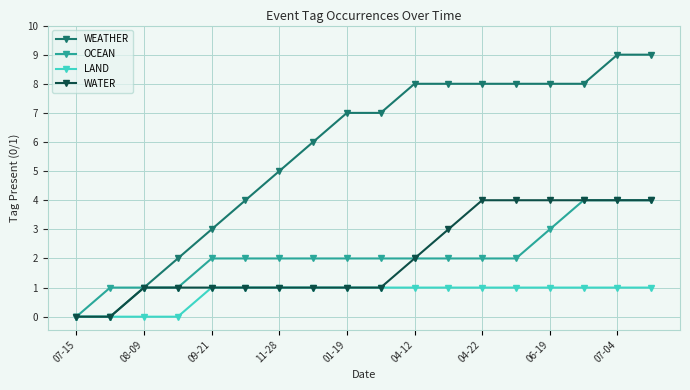

How many lines are shown in the chart?

4